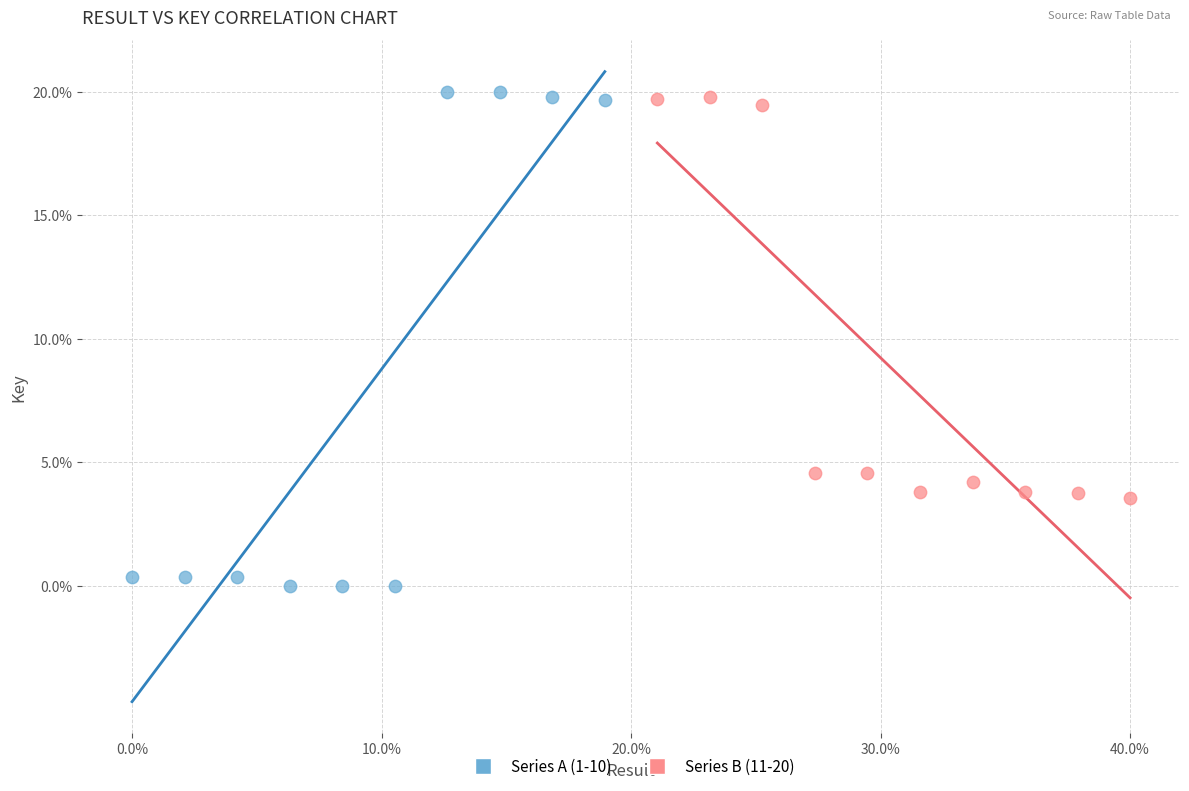

Which series reaches the minimum Y coordinate?

Series A (1-10)